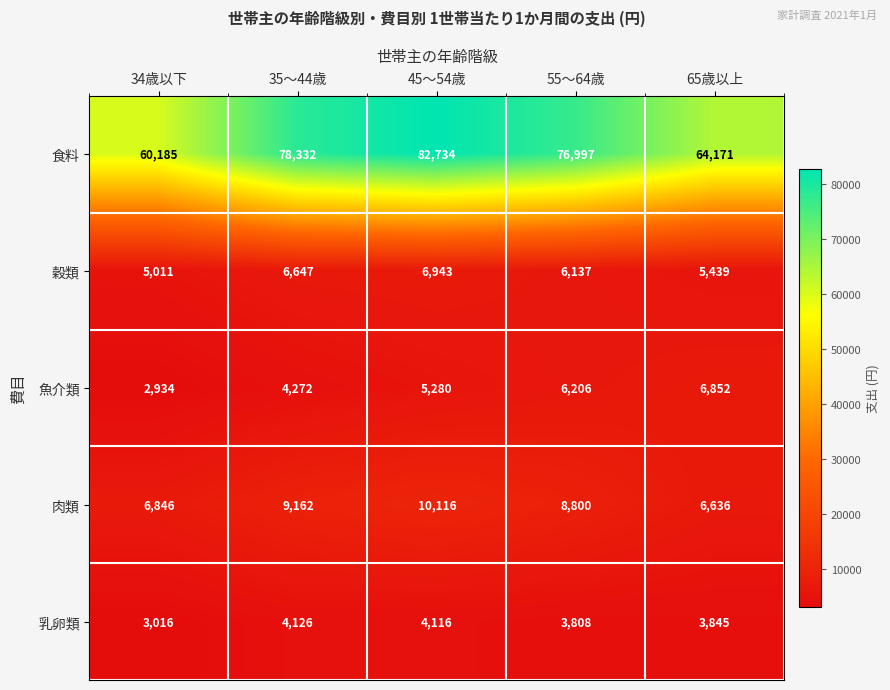

What value does the 肉類 series have at 34歳以下?

6846